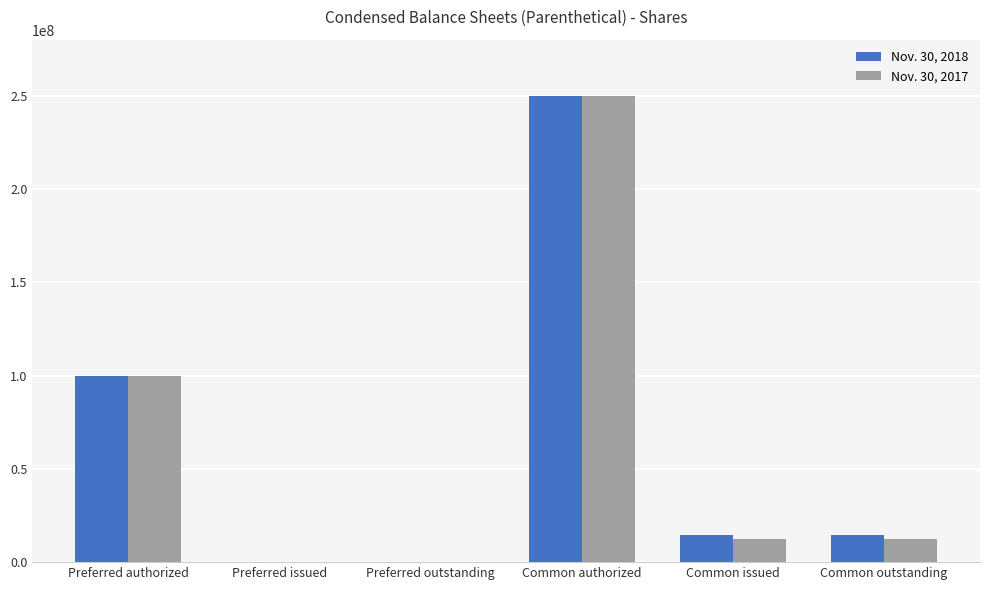

Is the value of Nov. 30, 2018 at Common outstanding greater than the value of Nov. 30, 2017 at Common authorized?

No